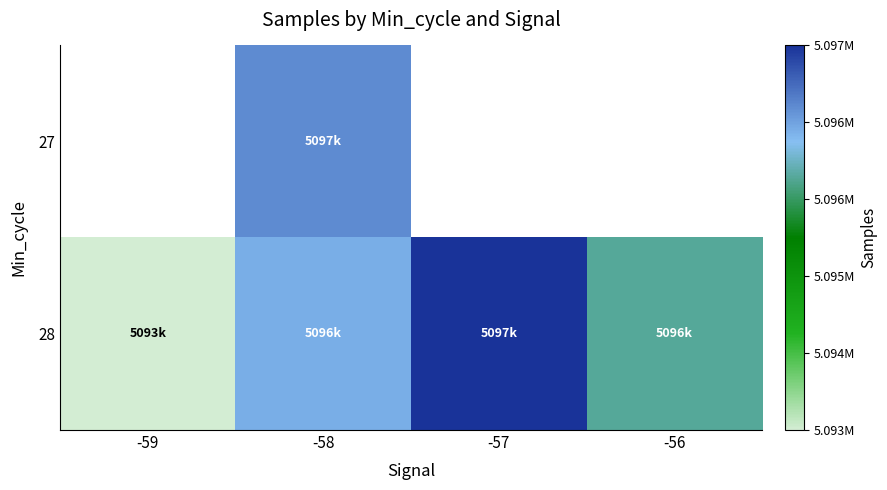

What is the difference between the maximum and minimum values in the 28 series?

3859.9